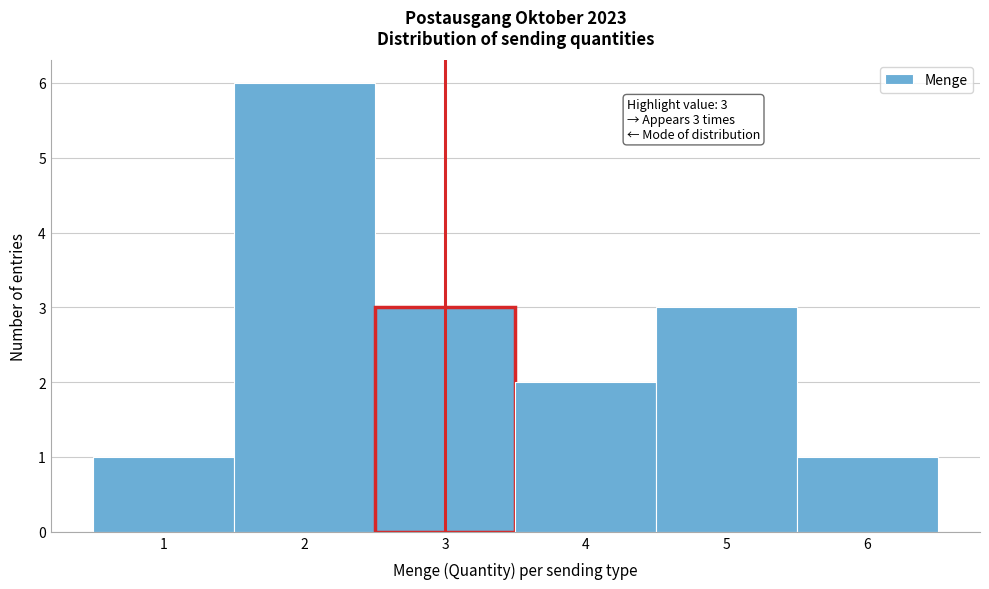

Over which range of the x-axis is the bar tallest?

1.5 to 2.5